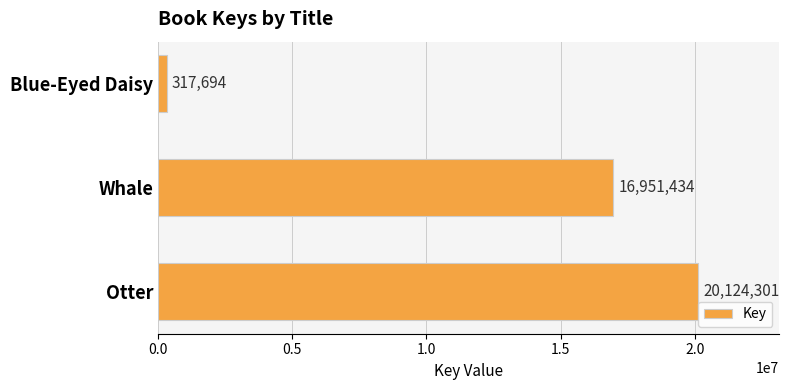

What is the sum of all values?

37393429